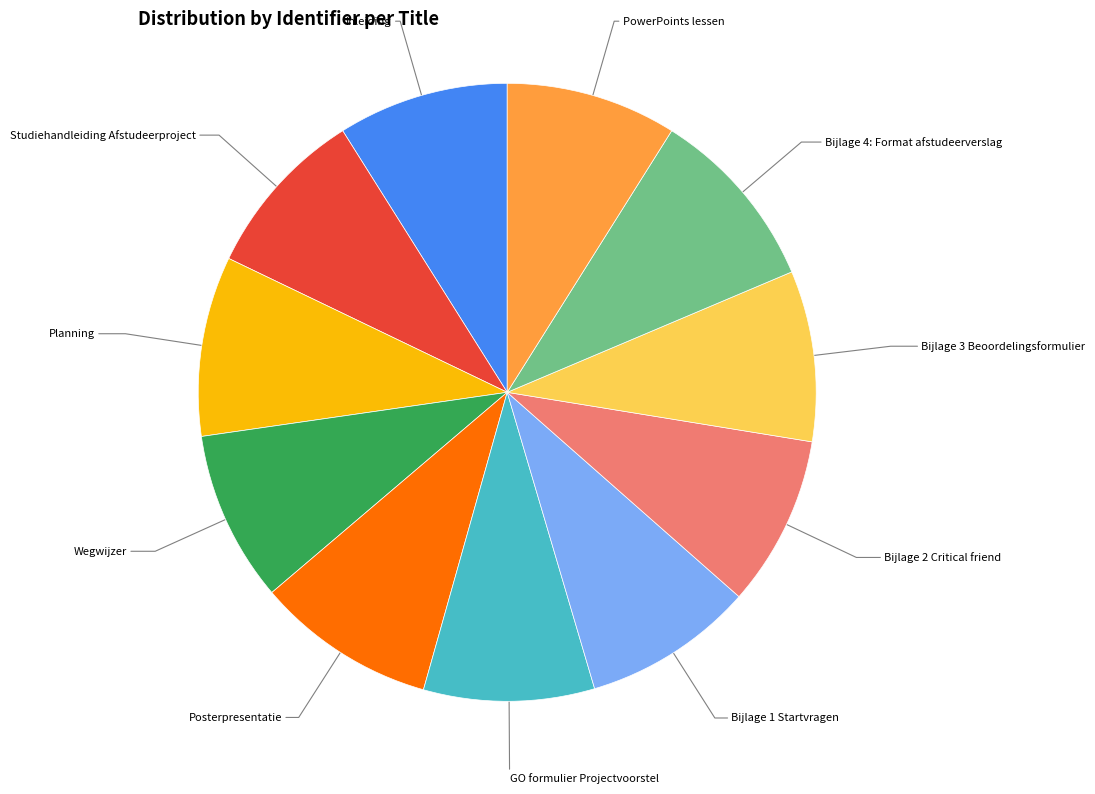

Does any single category account for the majority?

No